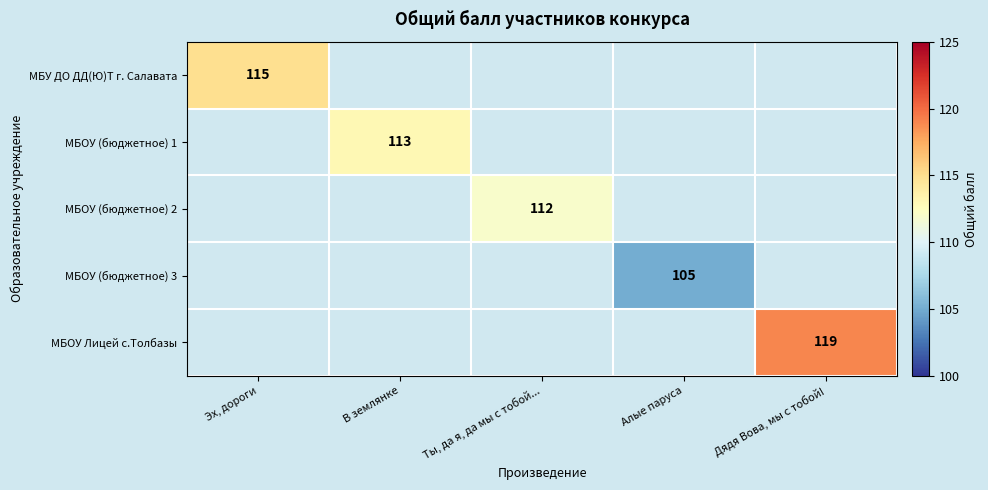

The value of МБОУ Лицей с.Толбазы at Дядя Вова, мы с тобой! is 56. True or false?

False